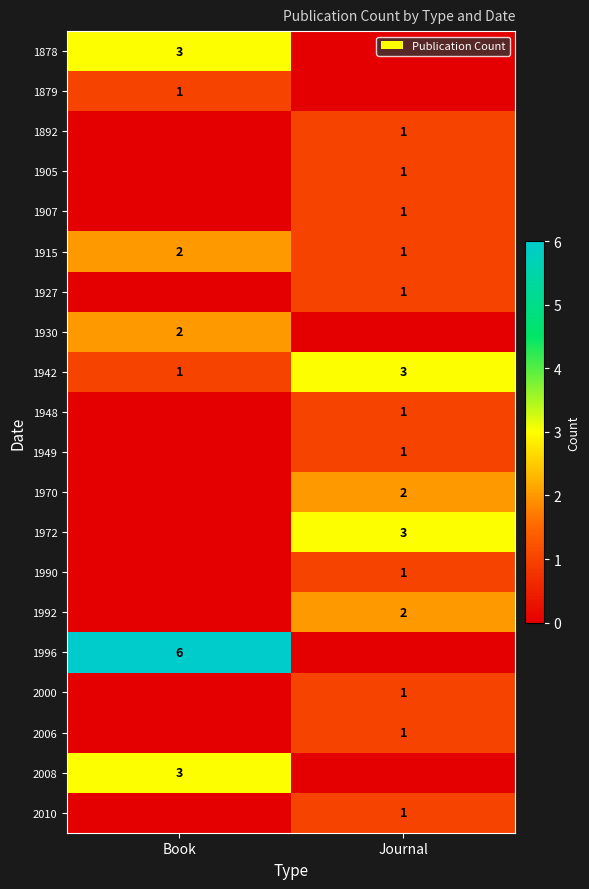

Is the value of 1992 at Journal greater than the value of 1942 at Journal?

No